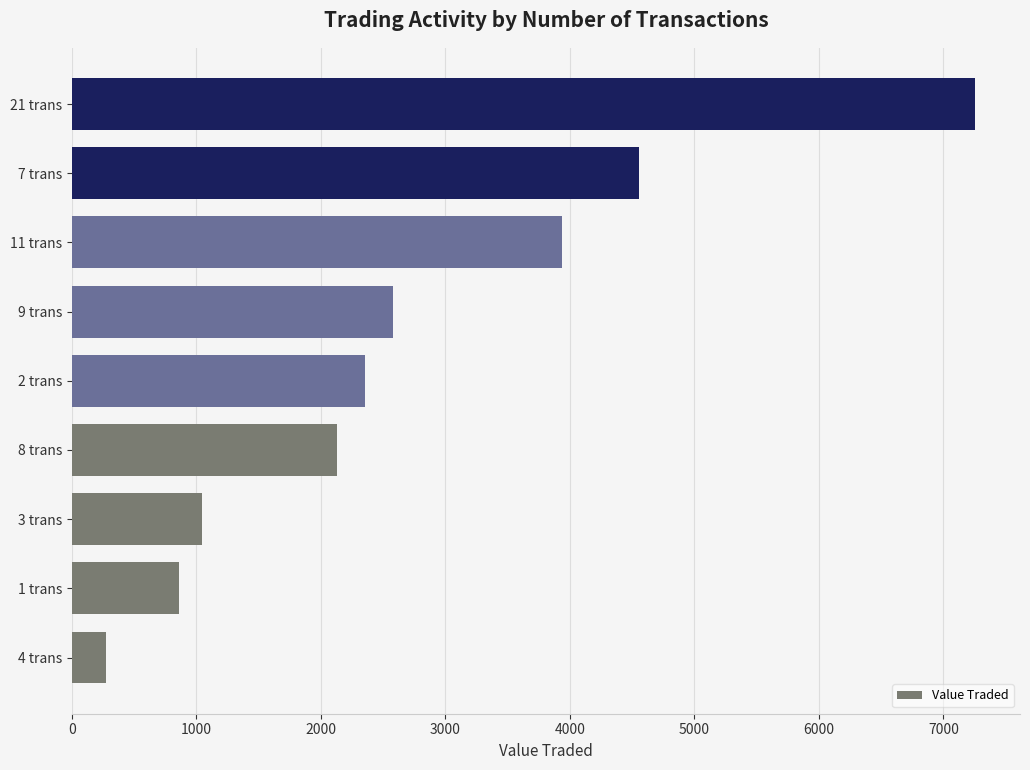

What is the sum of all values?

24994